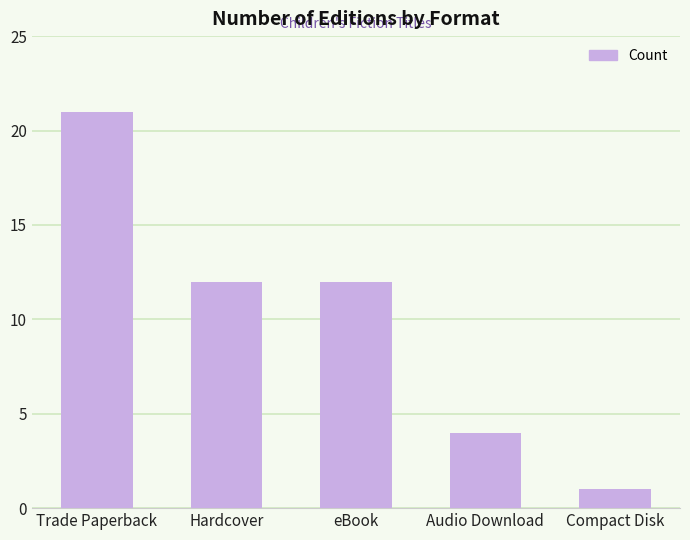

Which category has the highest value across all series?

Trade Paperback